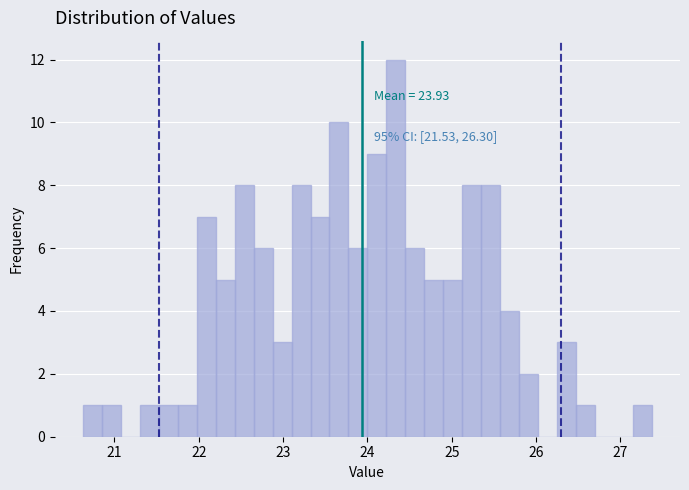

Read against the x-axis, roughly where is the centre of the tallest bar?

24.3